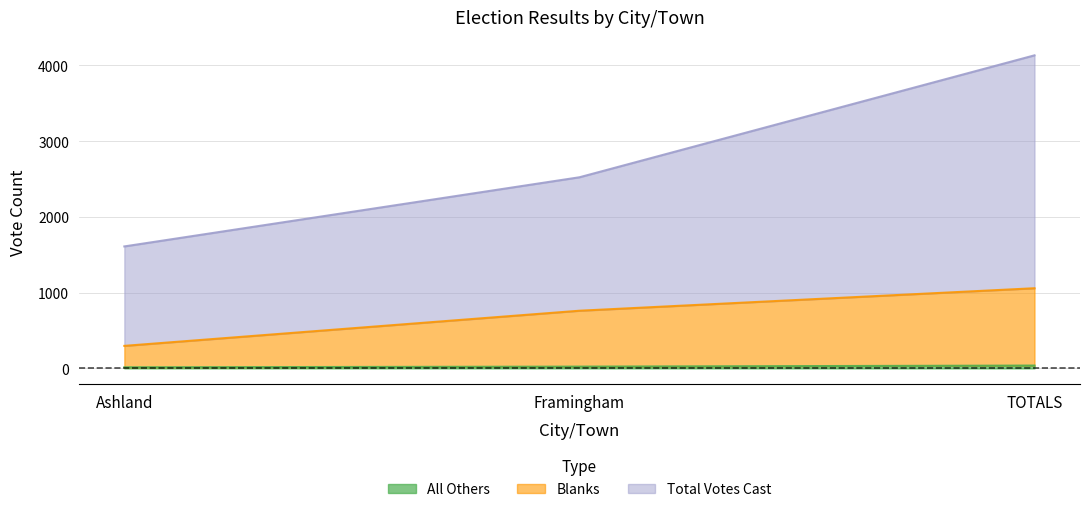

What is the difference between the maximum and minimum values in the All Others series?

23